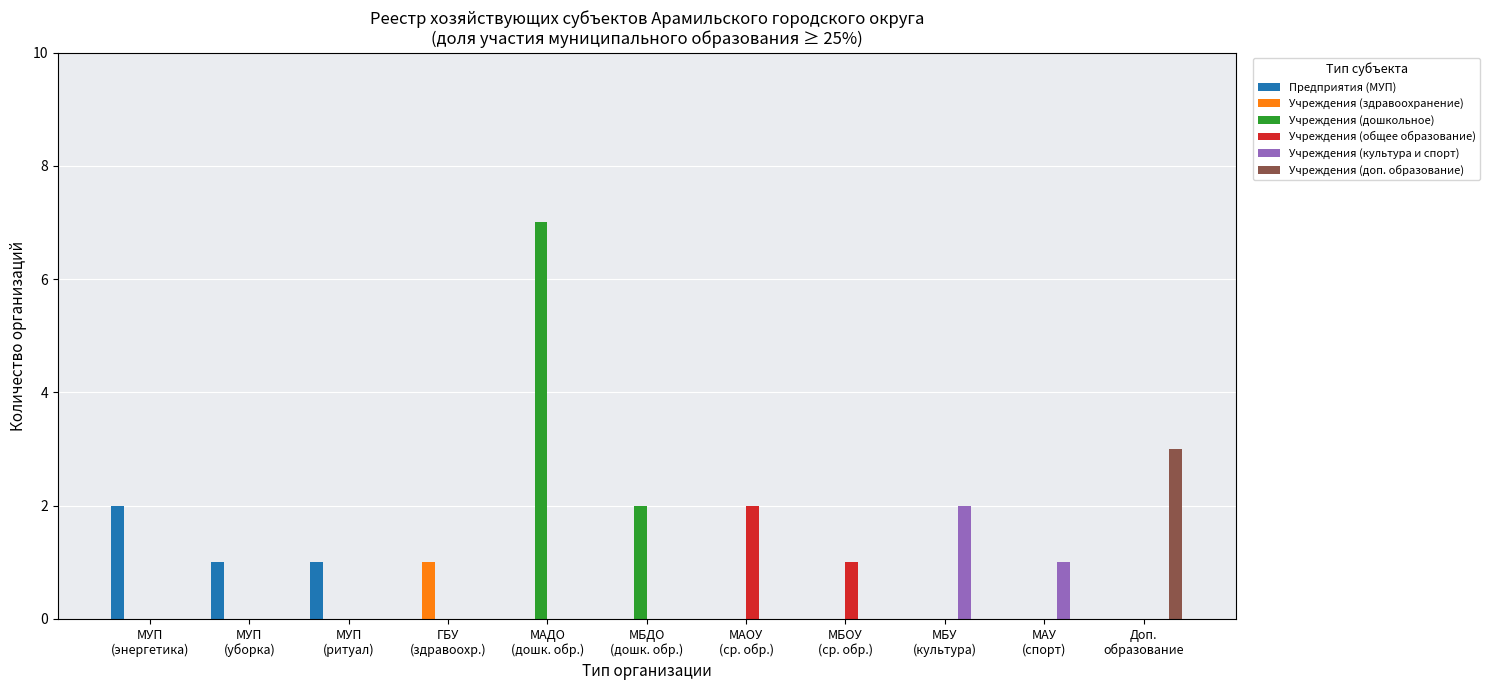

Count the number of data series in this chart.

6